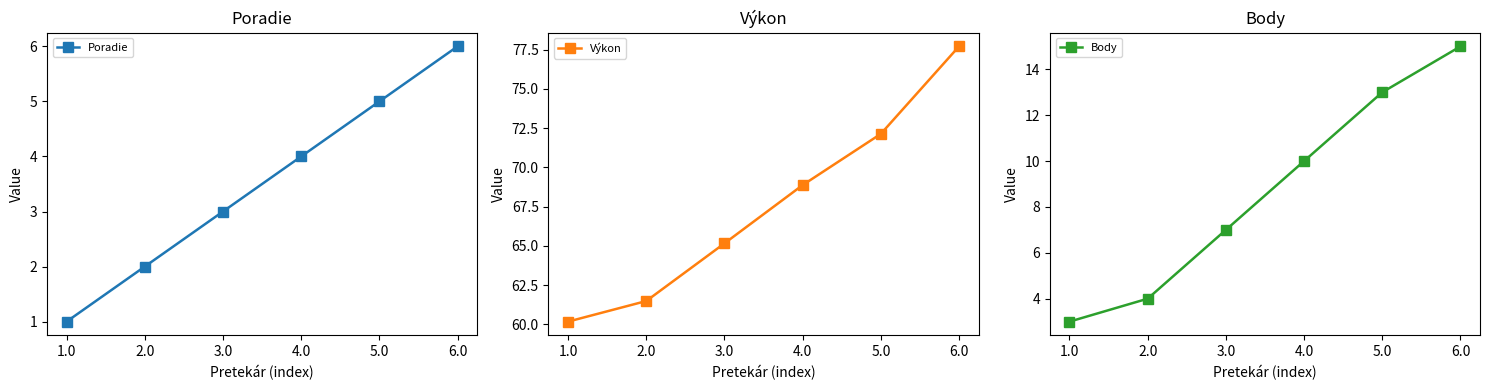

Reading left to right, extract all data points from this chart.

Poradie: 1.0=1.0	2.0=2.0	3.0=3.0	4.0=4.0	5.0=5.0	6.0=6.0
Výkon: 1.0=60.2	2.0=61.5	3.0=65.2	4.0=68.9	5.0=72.1	6.0=77.7
Body: 1.0=3.0	2.0=4.0	3.0=7.0	4.0=10.0	5.0=13.0	6.0=15.0